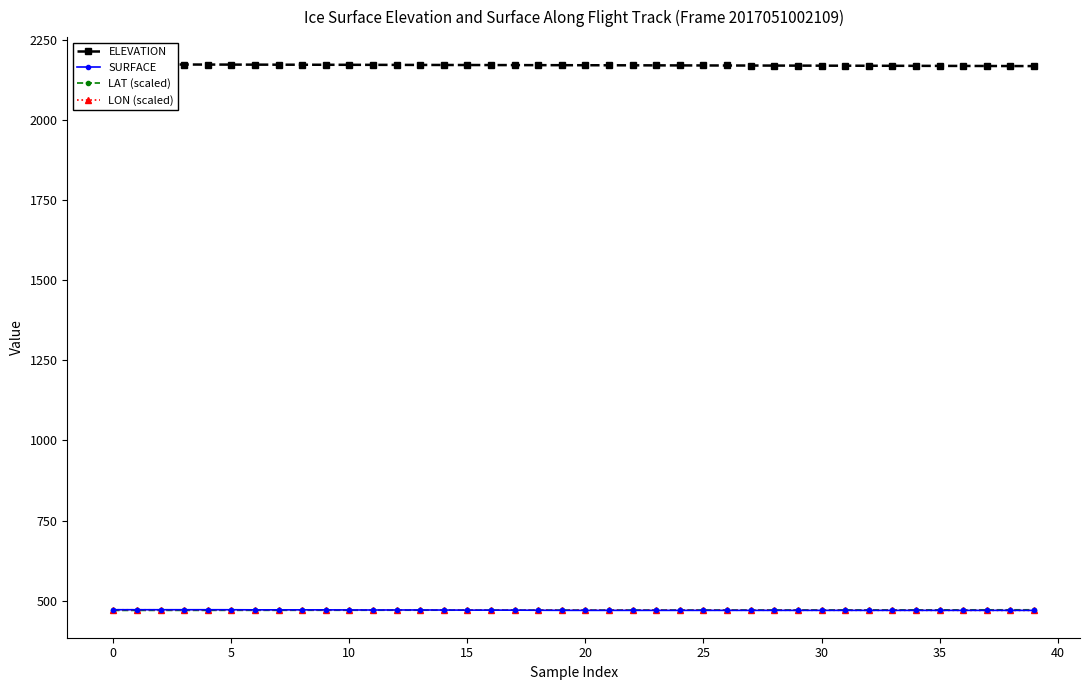

Which has a higher value, 27 or 31?

27